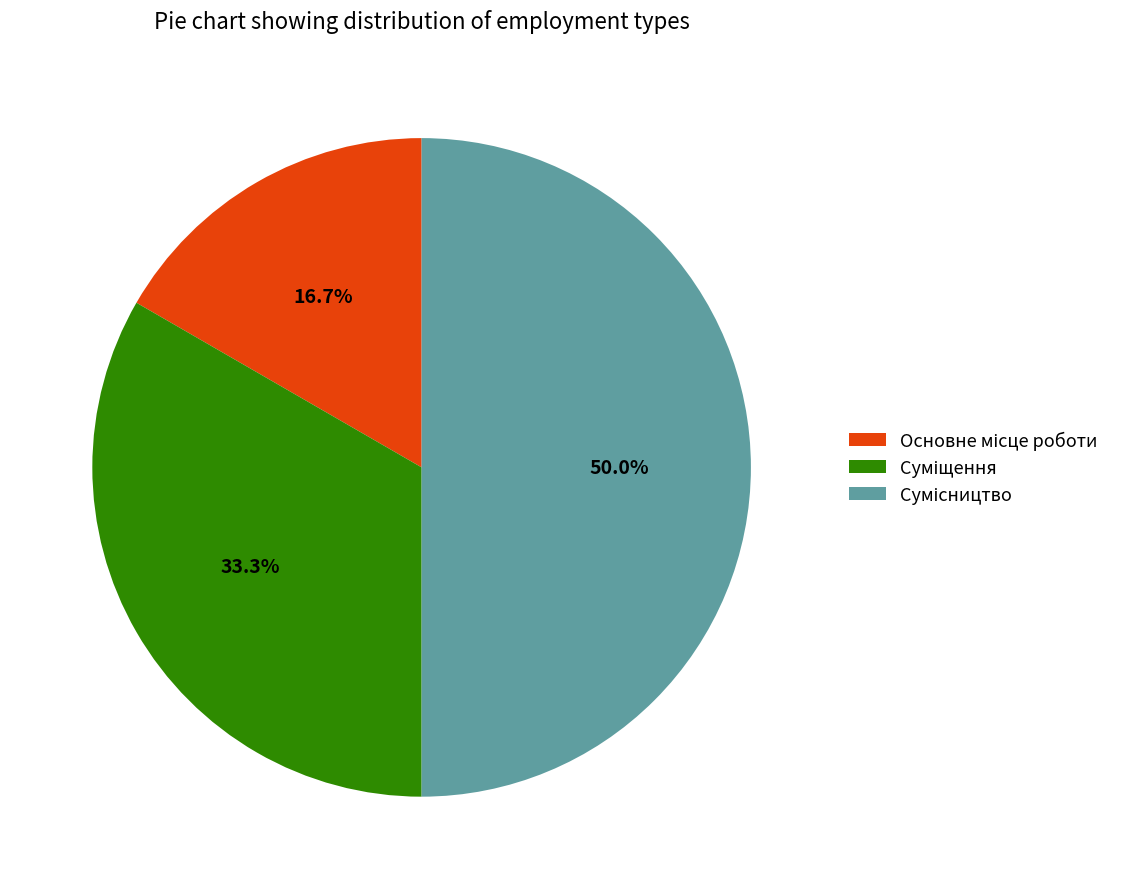

To the nearest percent, what is the difference between the largest and smallest slice percentages?

33%